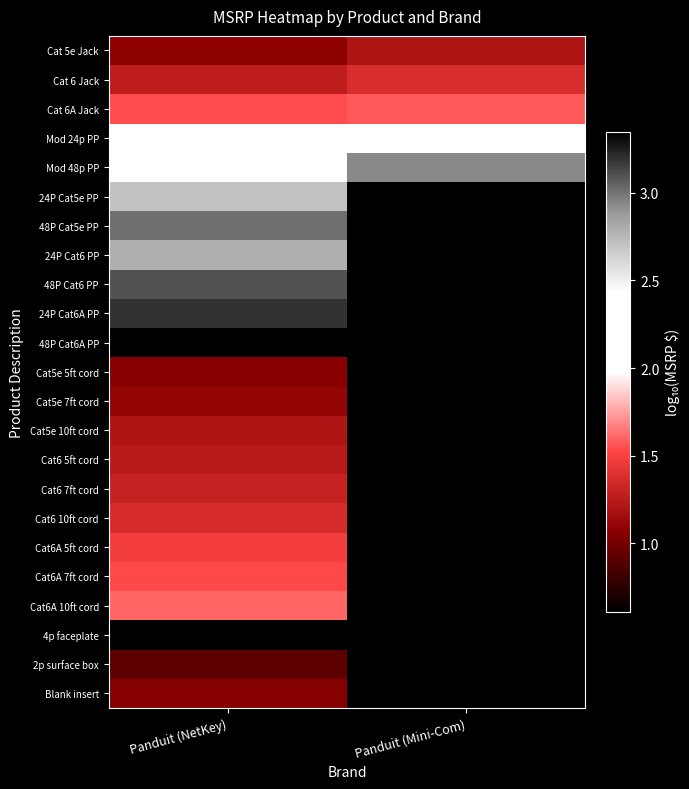

At how many categories does at least one series exceed 2?

2